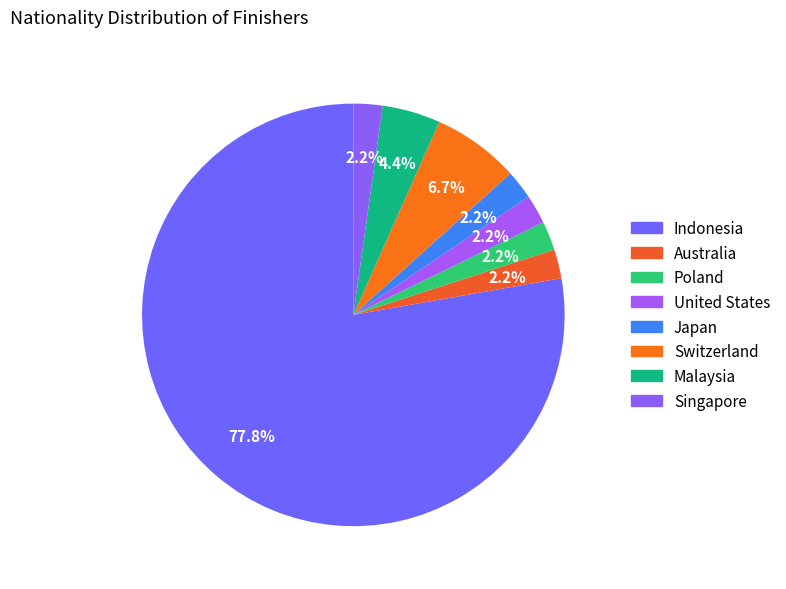

How many segments does this pie chart have?

8